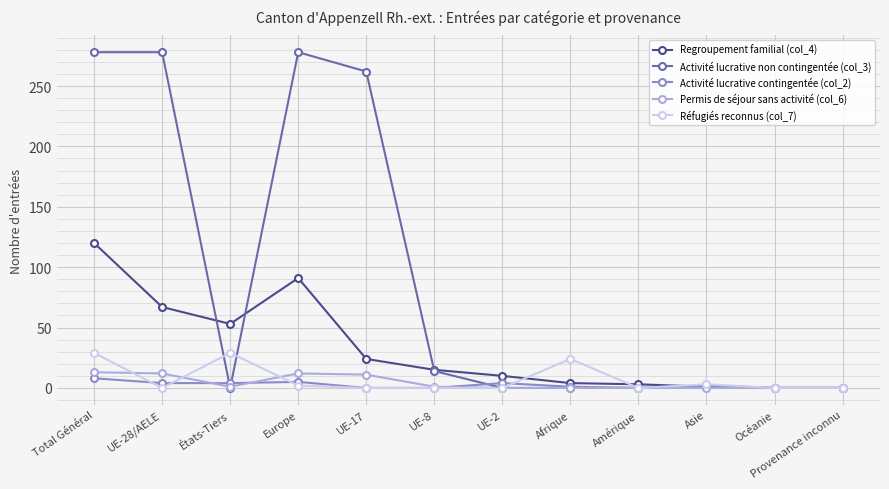

What is the label of the 4th point from the left?

Europe